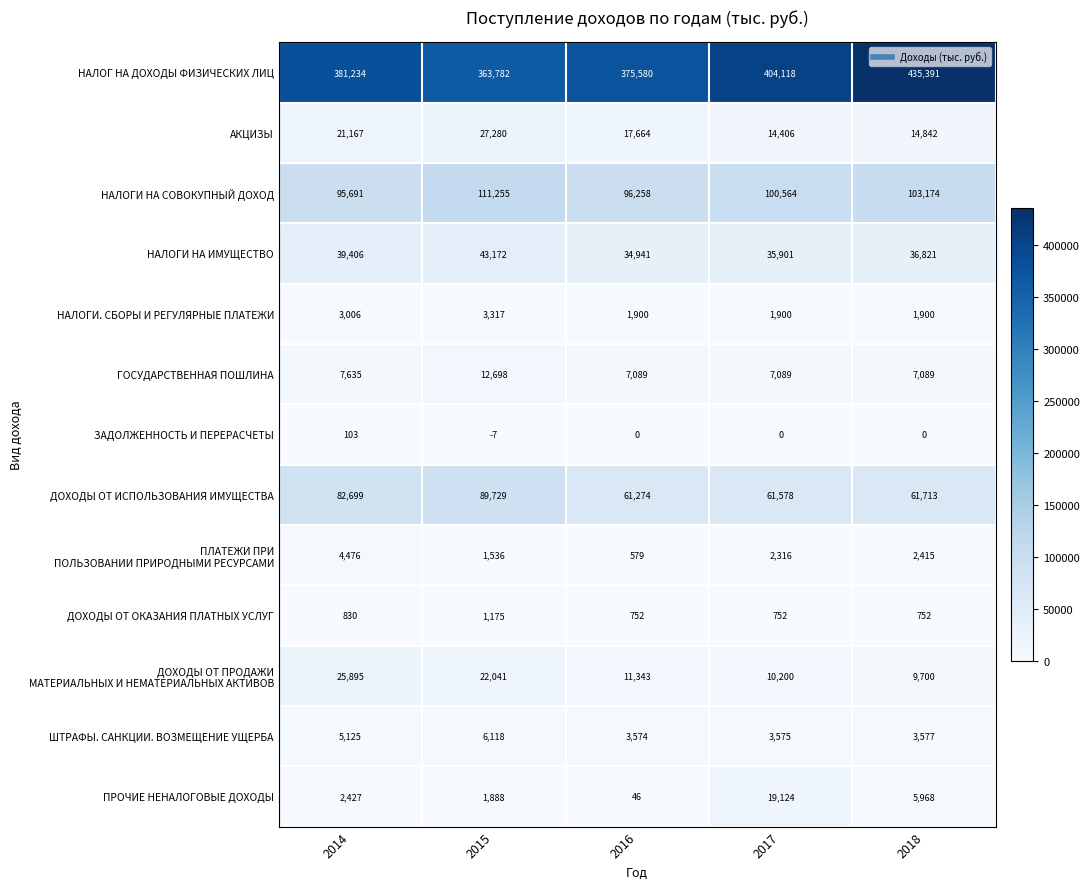

At which category does the chart reach its minimum across all series?

2015